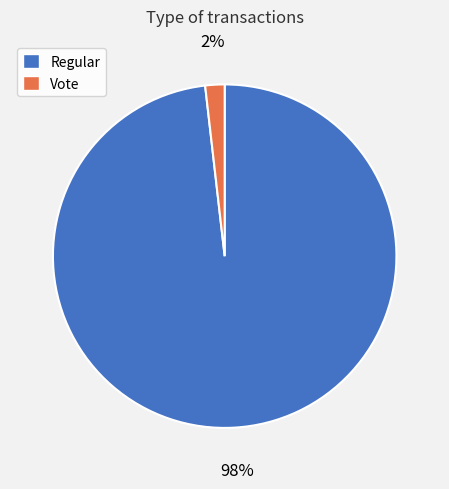

Which has a higher value, Regular or Vote?

Regular